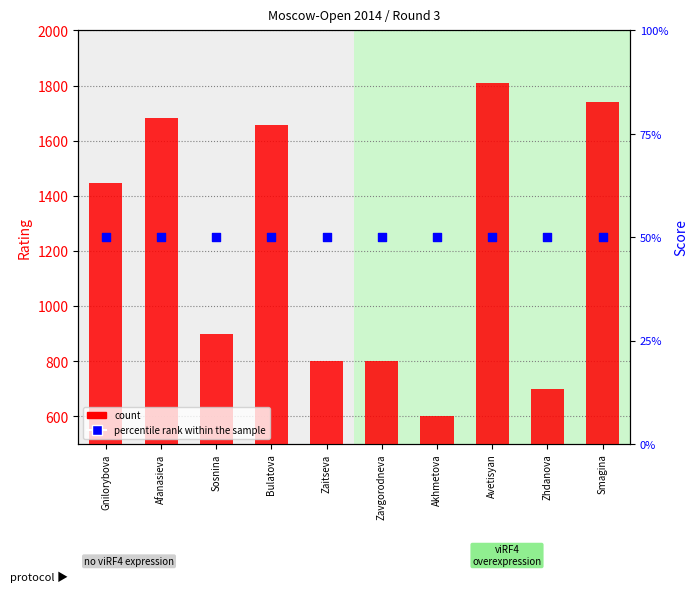

Which series contains the highest Y value?

count